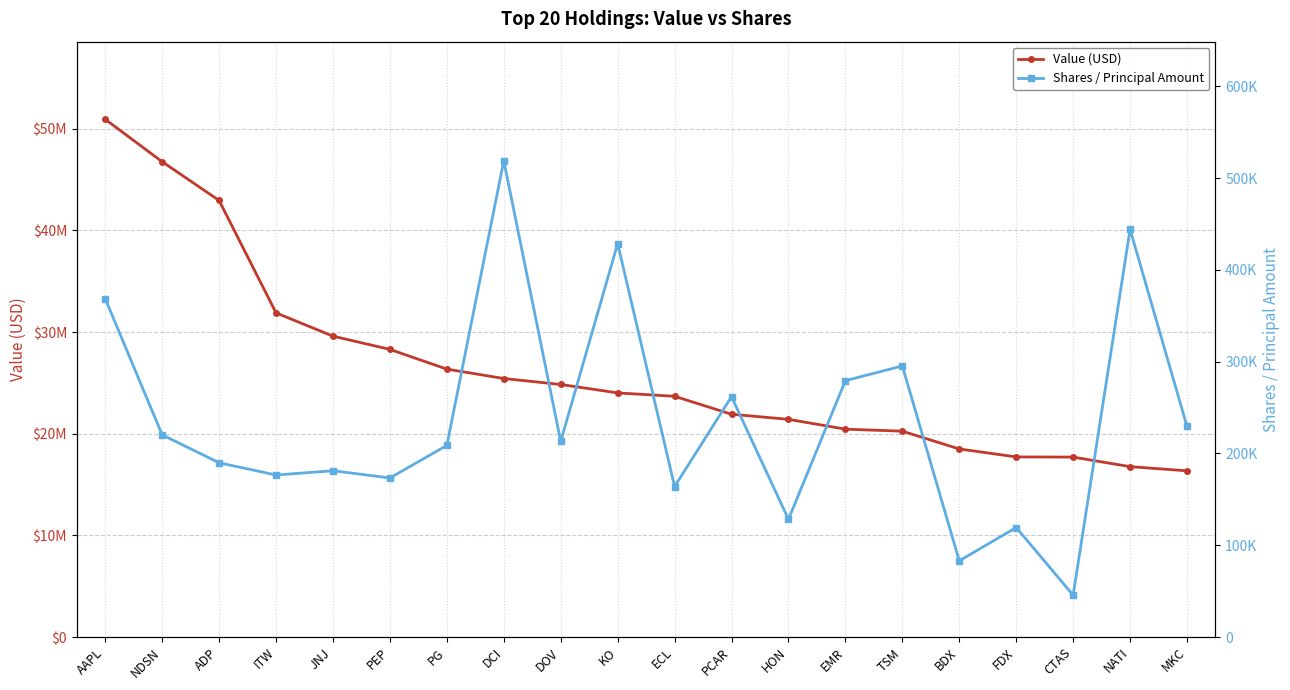

Where is the first local maximum for Shares / Principal Amount?

JNJ